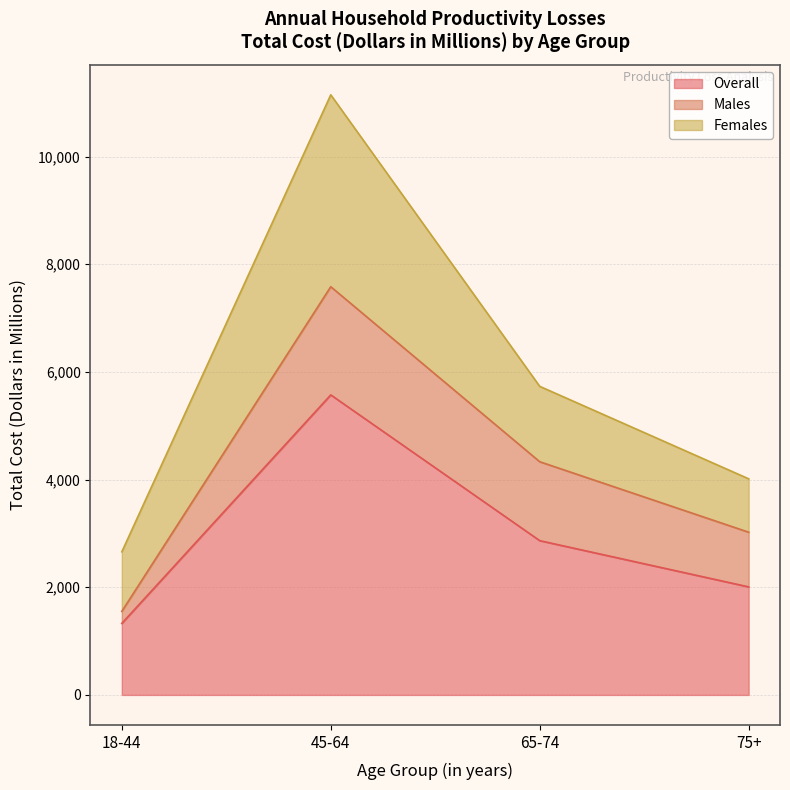

What is the maximum value for Females?

3564.1